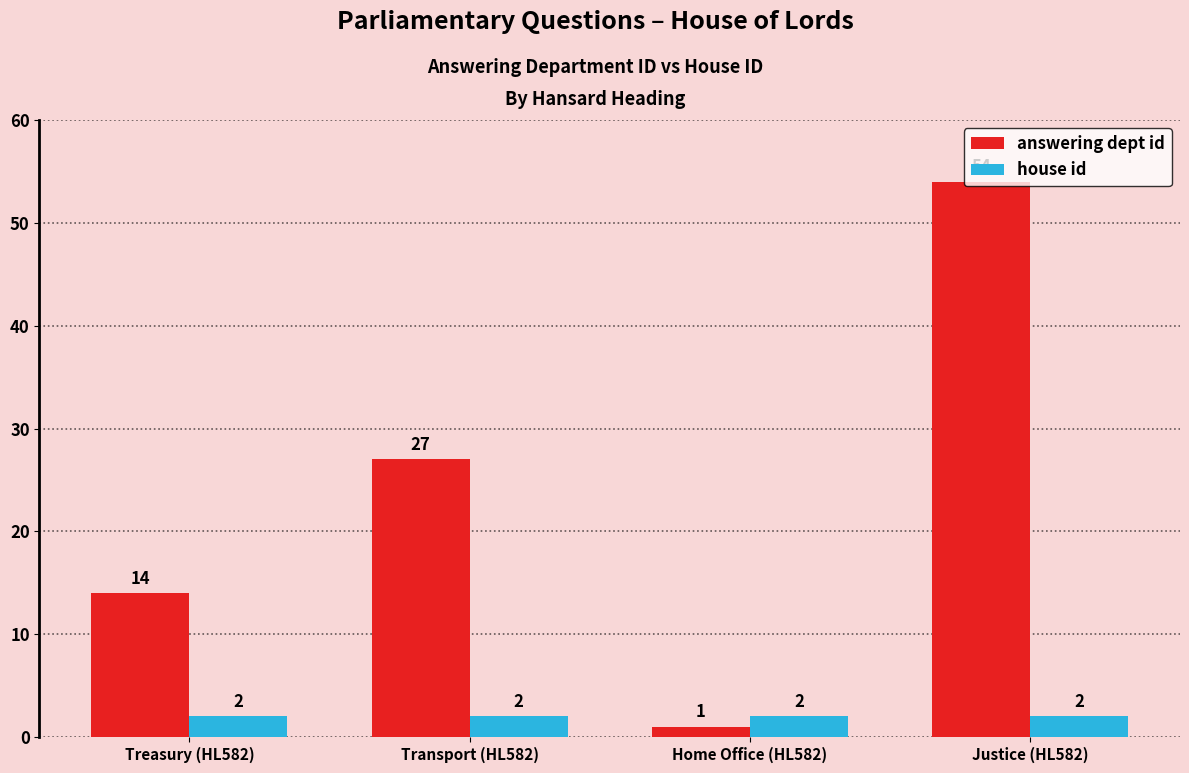

Is it true that answering dept id equals 27 at Transport (HL582)?

True